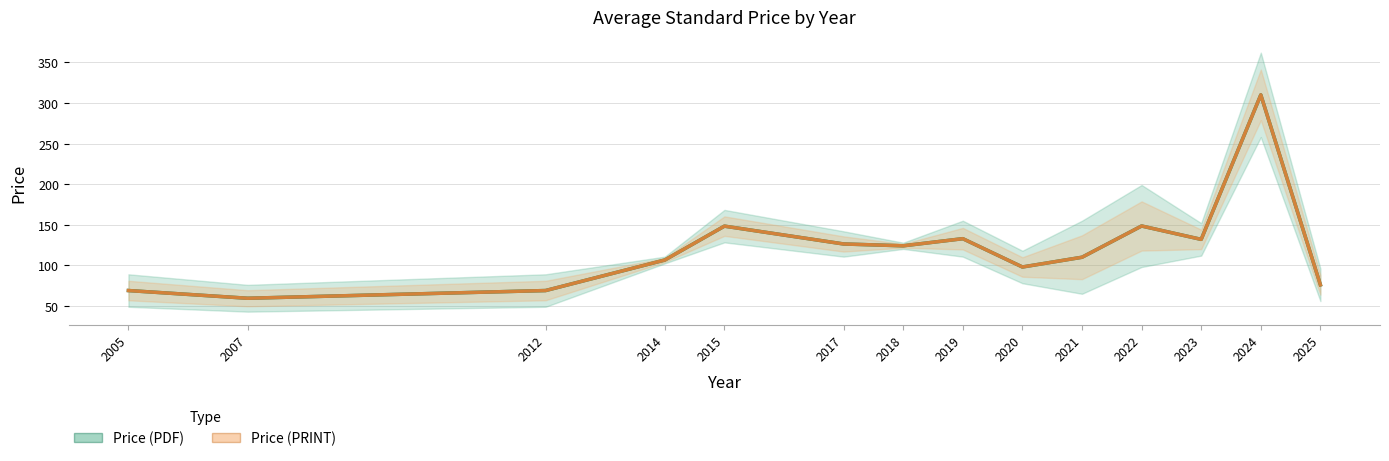

True or false: Price (PDF) and Price (PRINT) cross at least once.

False